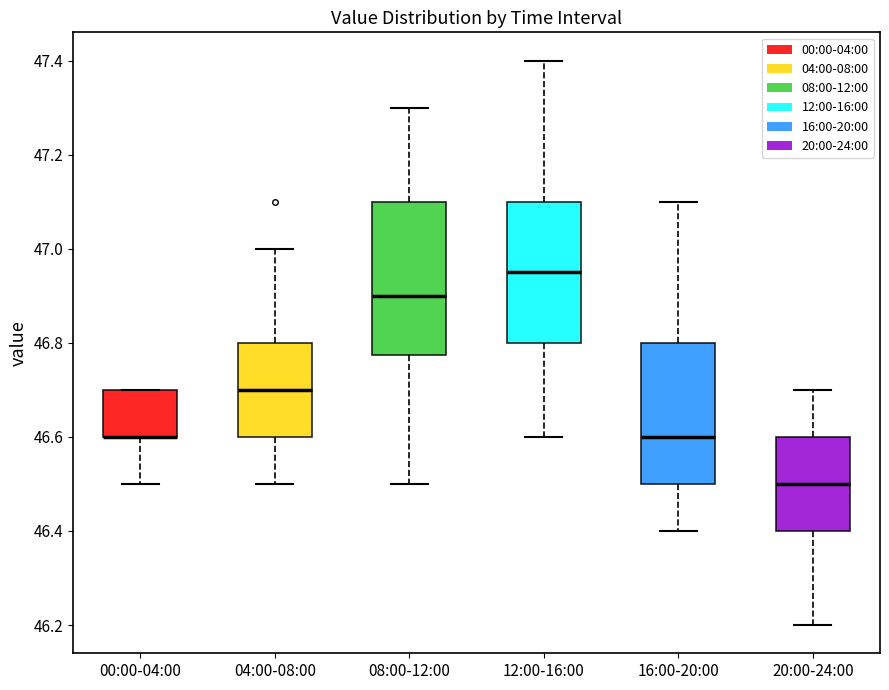

Which box is the tallest, from its lower edge to its upper edge?

08:00-12:00